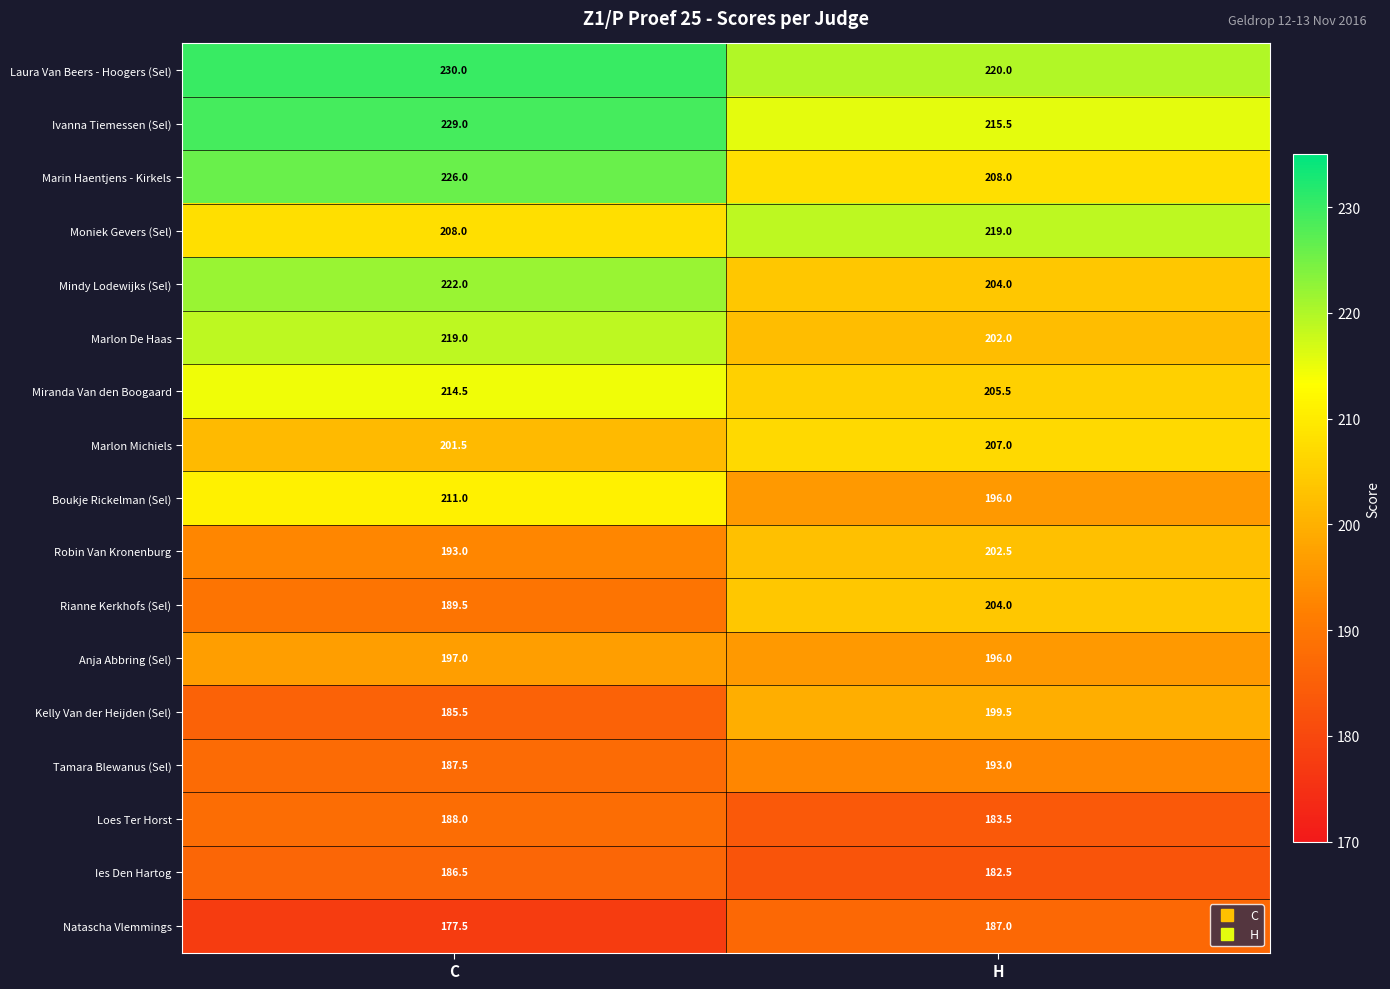

At how many categories does at least one series exceed 216?

2